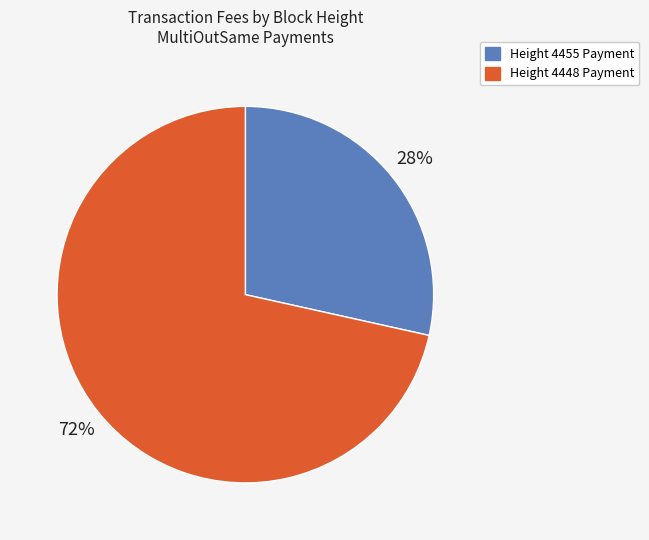

Is there a majority slice in this chart?

Yes